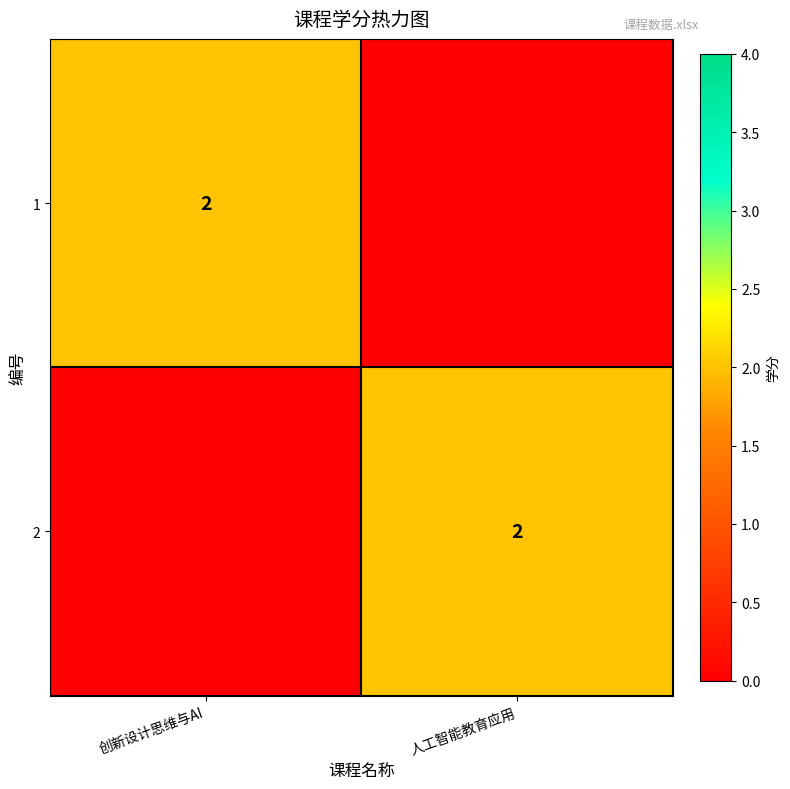

At which category is the sum across all series the highest?

创新设计思维与AI